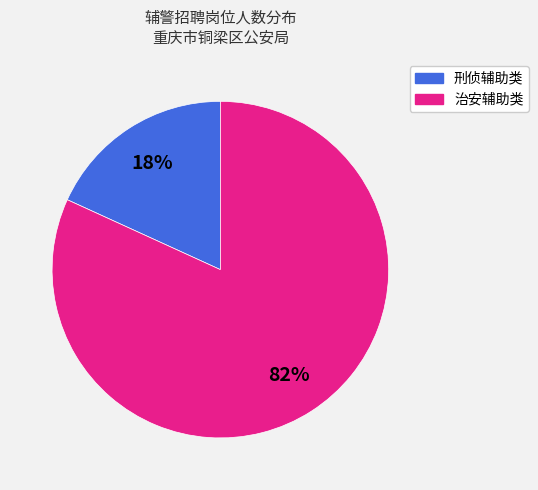

To the nearest percent, what is the difference between the largest and smallest slice percentages?

64%